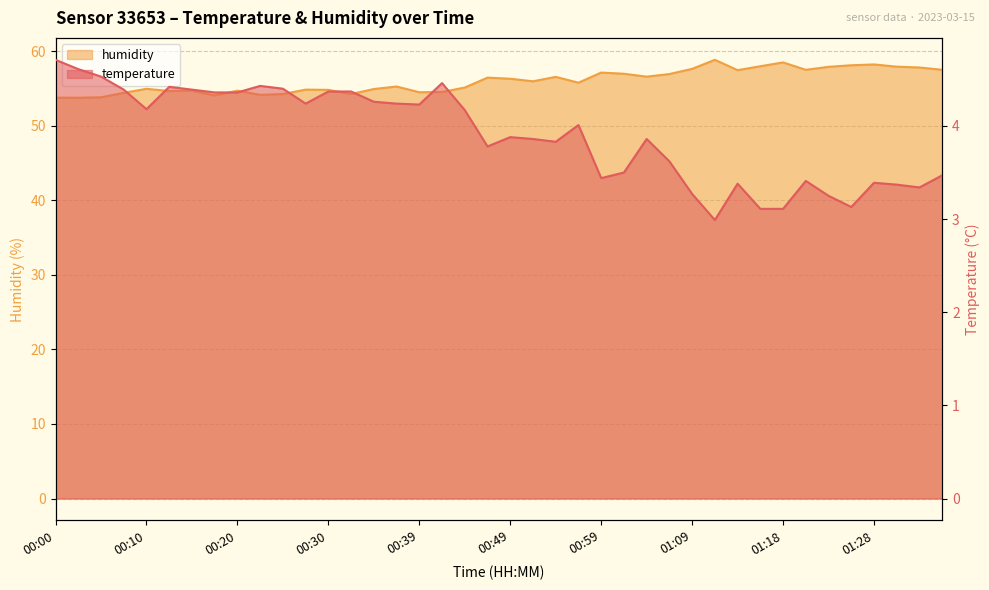

Which series changed the most between 00:00 and 00:10?

humidity